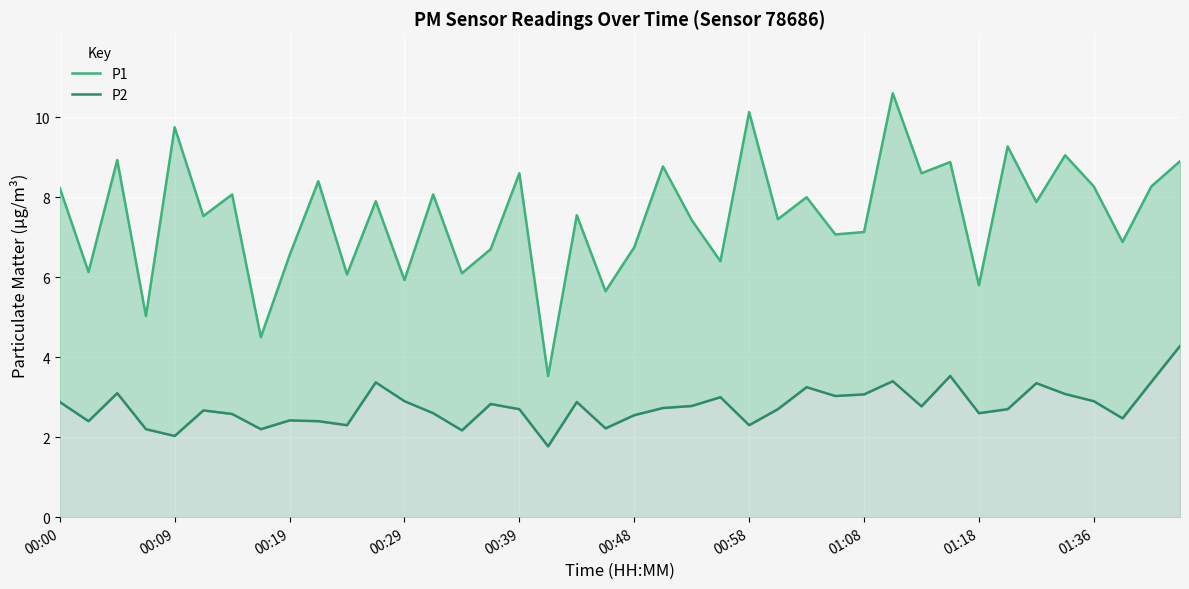

What are all the series names shown in the legend?

P1, P2